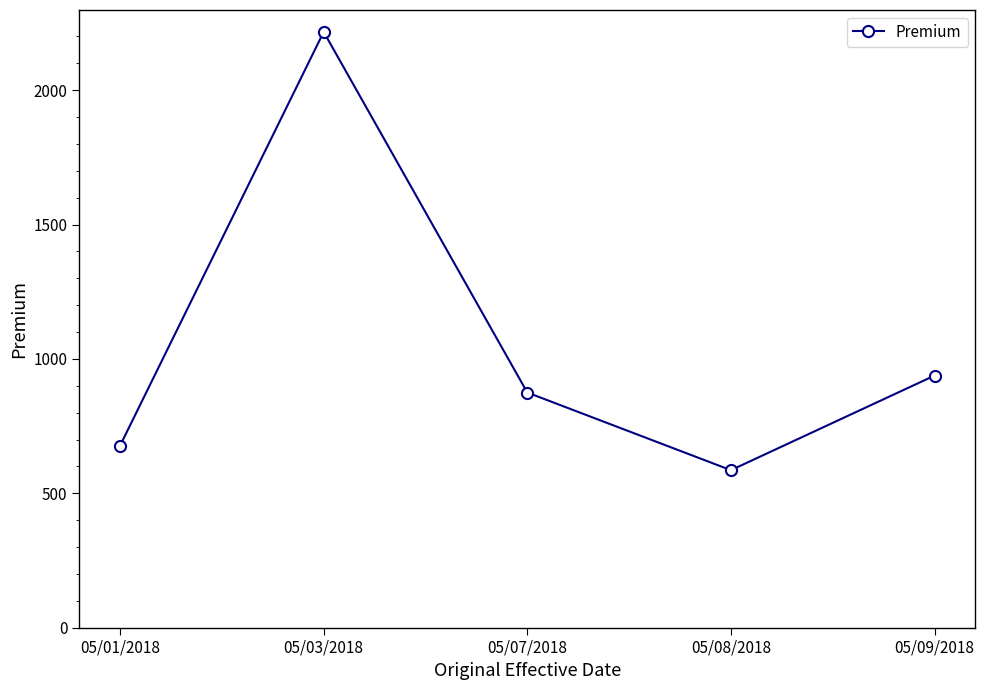

Is it true that the value at 05/03/2018 is 2217.0?

True